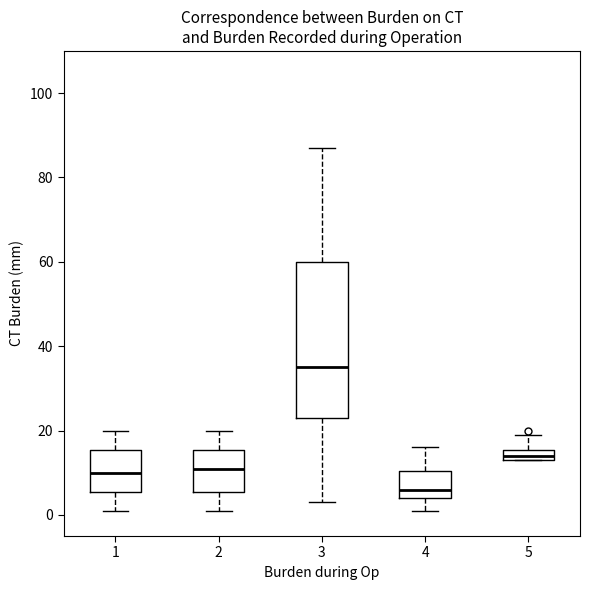

Which box is the tallest, from its lower edge to its upper edge?

3